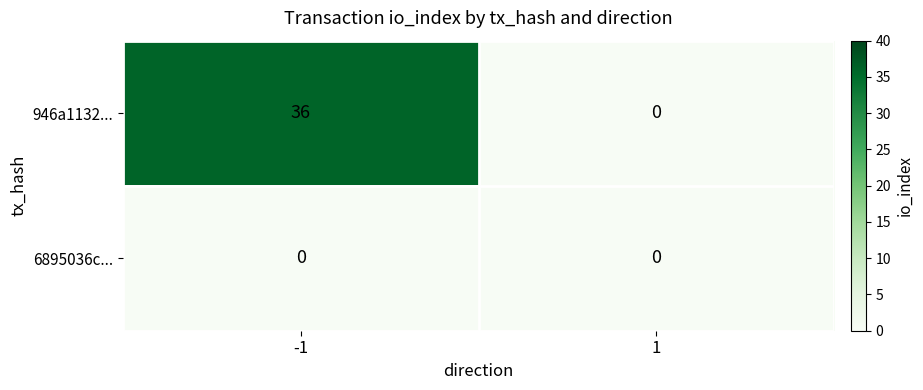

Reading left to right, list all the values displayed in this chart.

946a1132...: -1=36	1=0
6895036c...: -1=0	1=0